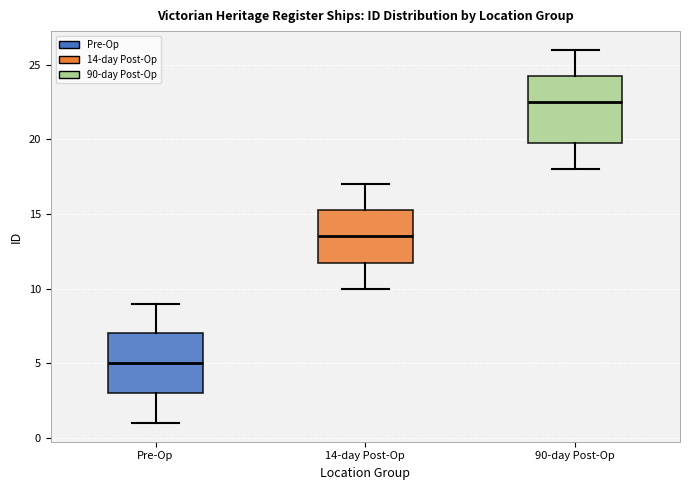

Which box is the tallest, from its lower edge to its upper edge?

90-day Post-Op